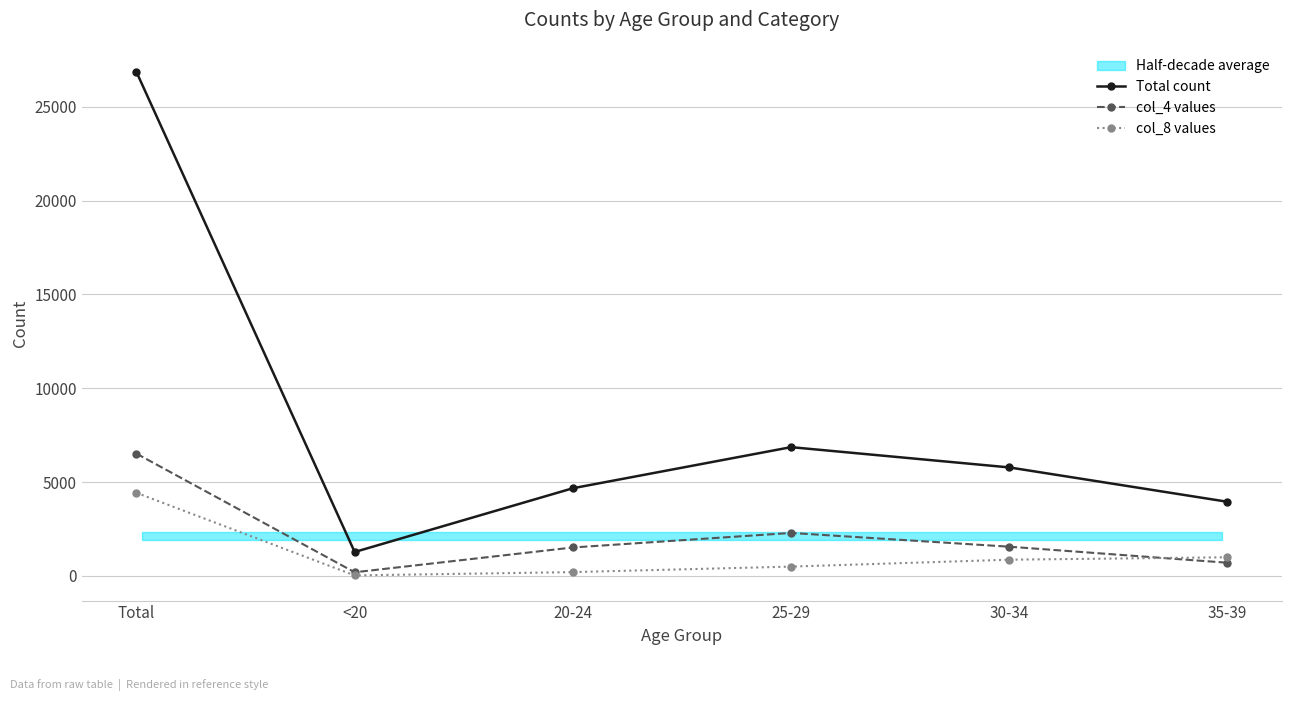

What is the label of the 4th point from the left?

25-29